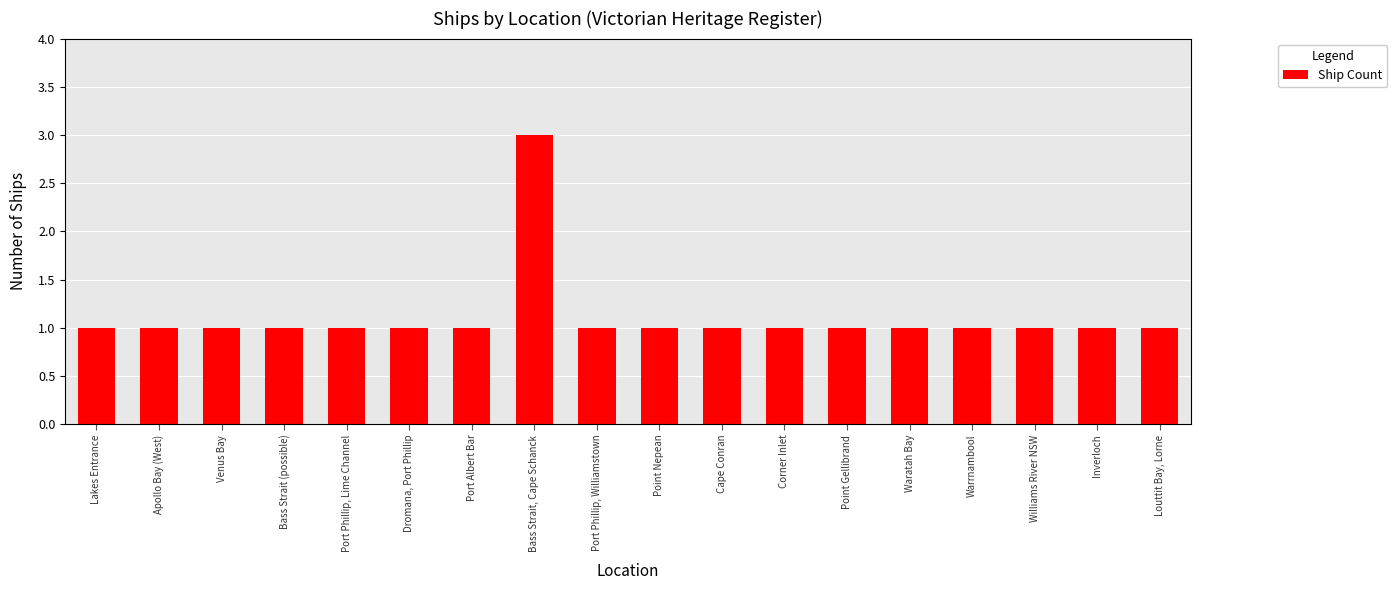

Reading left to right, what are all the values shown in this chart?

1	1	1	1	1	1	1	3	1	1	1	1	1	1	1	1	1	1